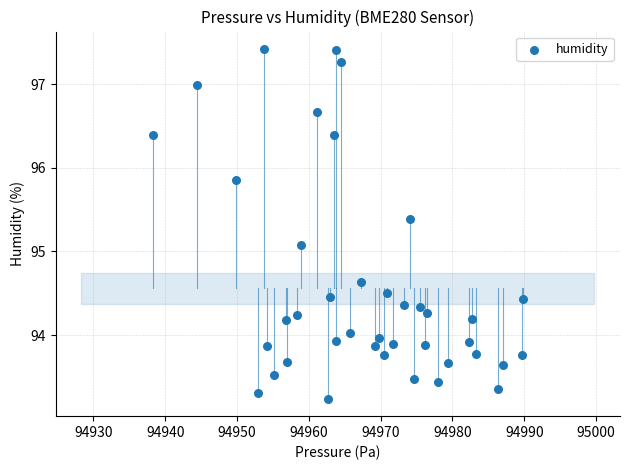

What is the range of X values (max minus min)?

51.4